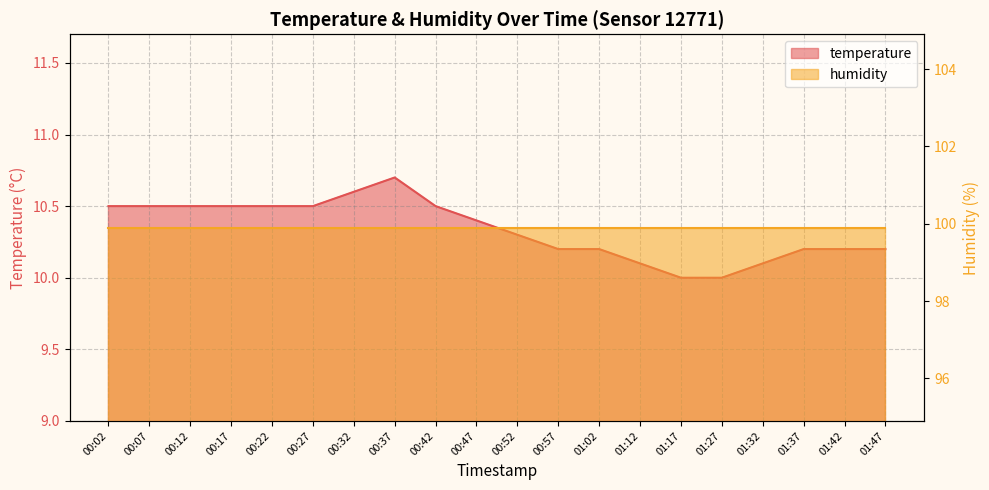

What is the average value?

10.3